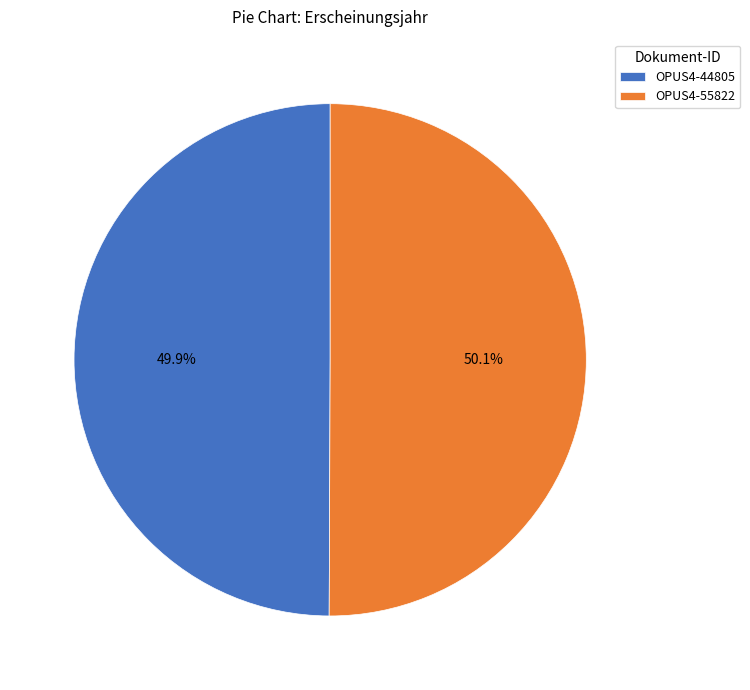

To the nearest percent, what is the average slice percentage?

50%